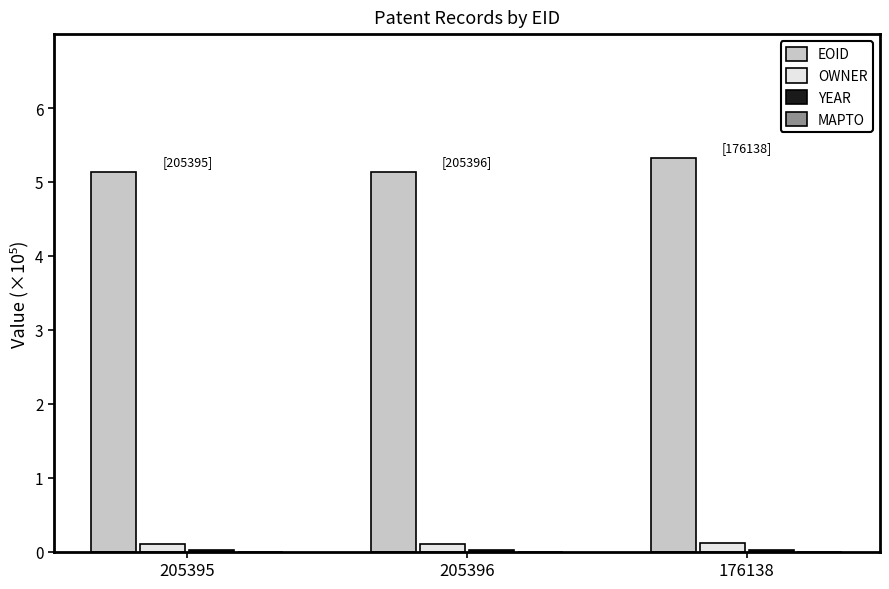

True or false: EOID has a value of 2.5 at 176138.

False